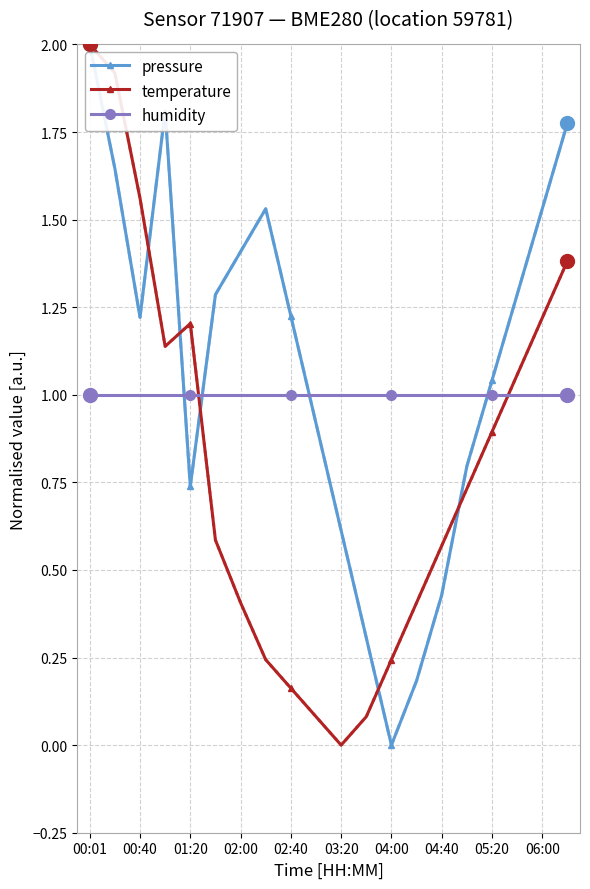

What is the maximum value shown in the chart?

2.0